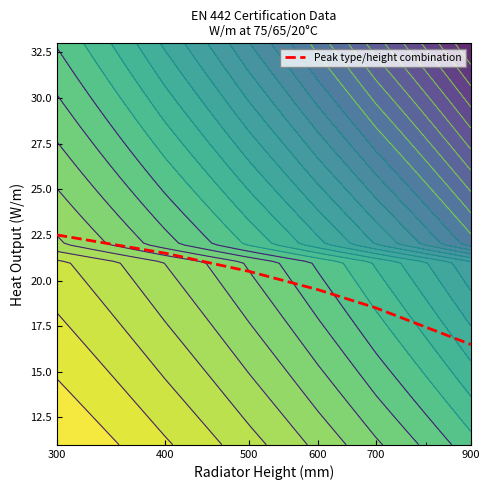

Read the value at 500.

20.5